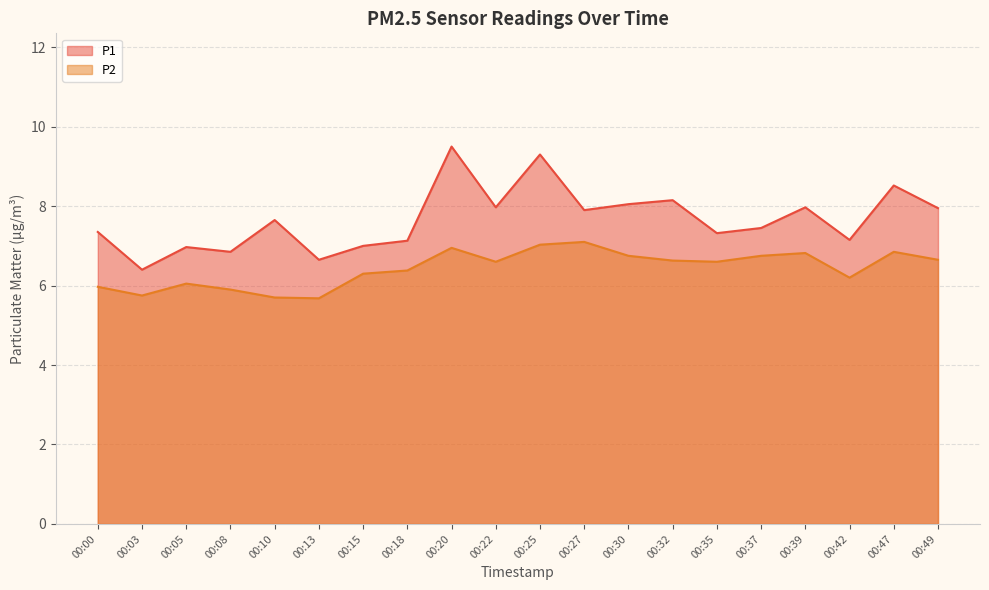

Reading left to right, what are all the values shown in this chart?

P1: 7.3	6.4	7.0	6.8	7.7	6.7	7.0	7.1	9.5	8.0	9.3	7.9	8.1	8.2	7.3	7.5	8.0	7.2	8.5	8.0
P2: 6.0	5.8	6.0	5.9	5.7	5.7	6.3	6.4	7.0	6.6	7.0	7.1	6.8	6.6	6.6	6.8	6.8	6.2	6.8	6.7